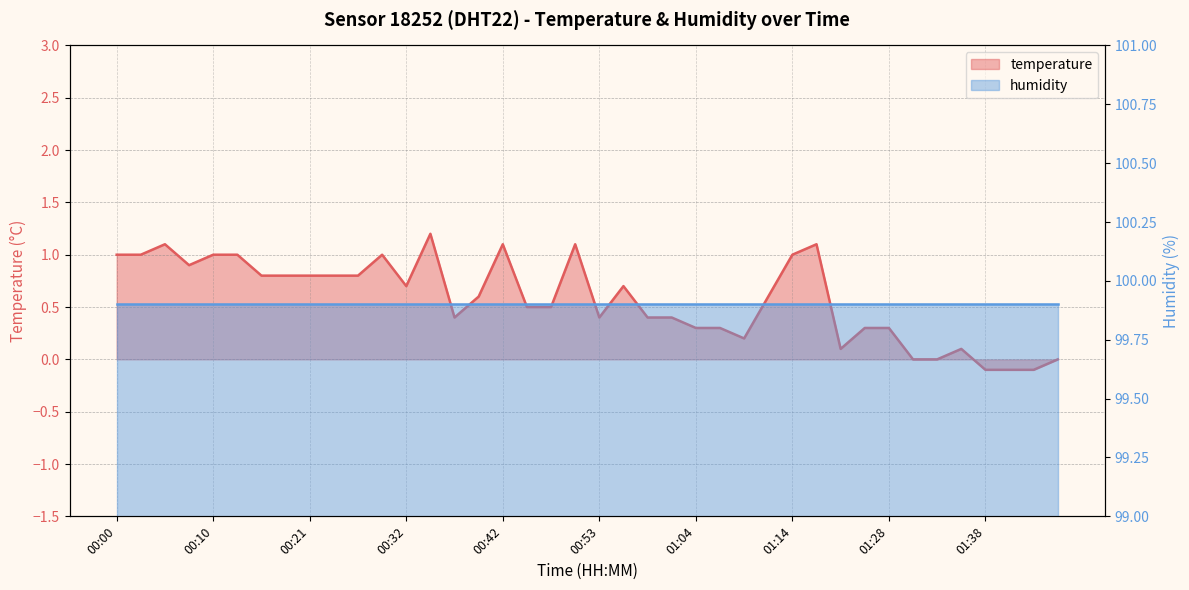

List the labels in order of value, smallest first.

01:38, 01:40, 01:42, 01:30, 01:33, 01:45, 01:22, 01:35, 01:09, 01:04, 01:07, 01:25, 01:28, 00:37, 00:53, 00:59, 01:01, 00:45, 00:48, 00:39, 01:12, 00:32, 00:56, 00:16, 00:18, 00:21, 00:23, 00:26, 00:08, 00:00, 00:02, 00:10, 00:13, 00:29, 01:14, 00:05, 00:42, 00:50, 01:17, 00:34